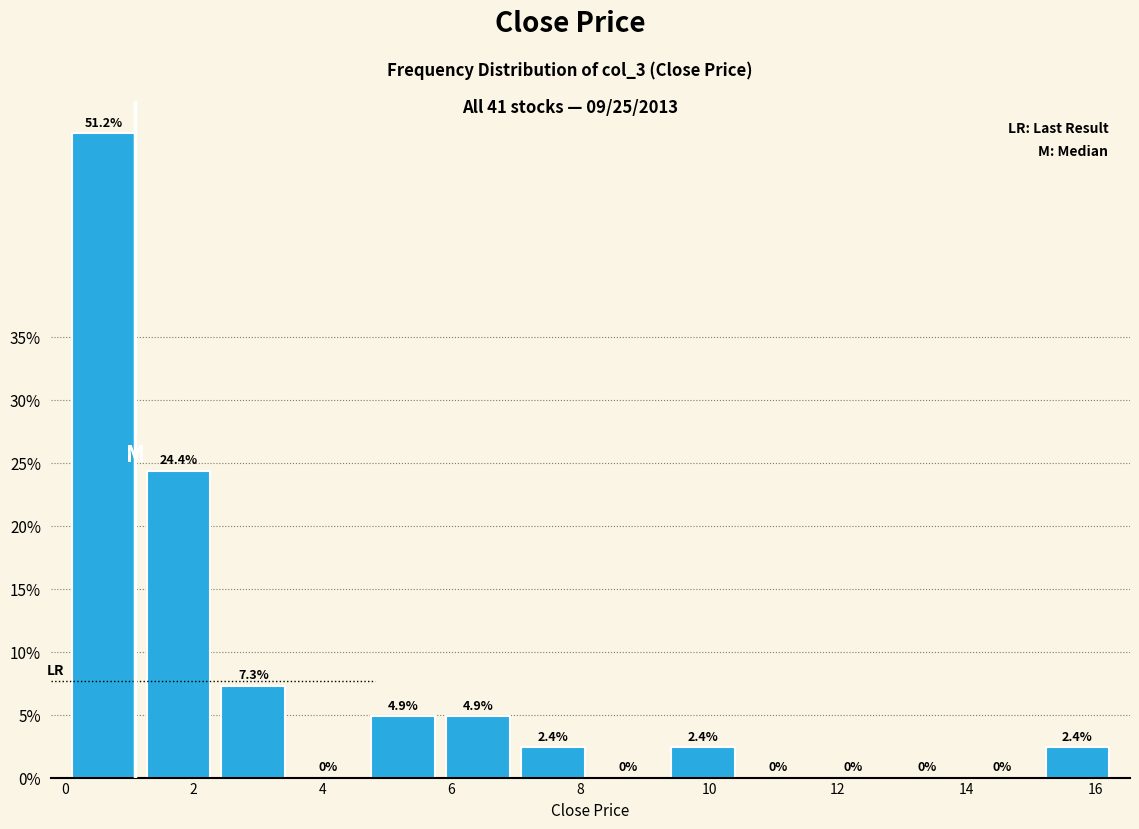

Reading left to right, transcribe this chart: for each bar, give the range it covers on the x-axis and its height. The bar edges are not printed on the chart, so give them approximately, as read against the axis.

0.0 to 1.2: 51.2
1.2 to 2.4: 24.4
2.4 to 3.6: 7.3
3.6 to 4.6: 0.0
4.6 to 5.8: 4.9
5.8 to 7.0: 4.9
7.0 to 8.2: 2.4
8.2 to 9.4: 0.0
9.4 to 10.4: 2.4
10.4 to 11.6: 0.0
11.6 to 12.8: 0.0
12.8 to 14.0: 0.0
14.0 to 15.2: 0.0
15.2 to 16.4: 2.4